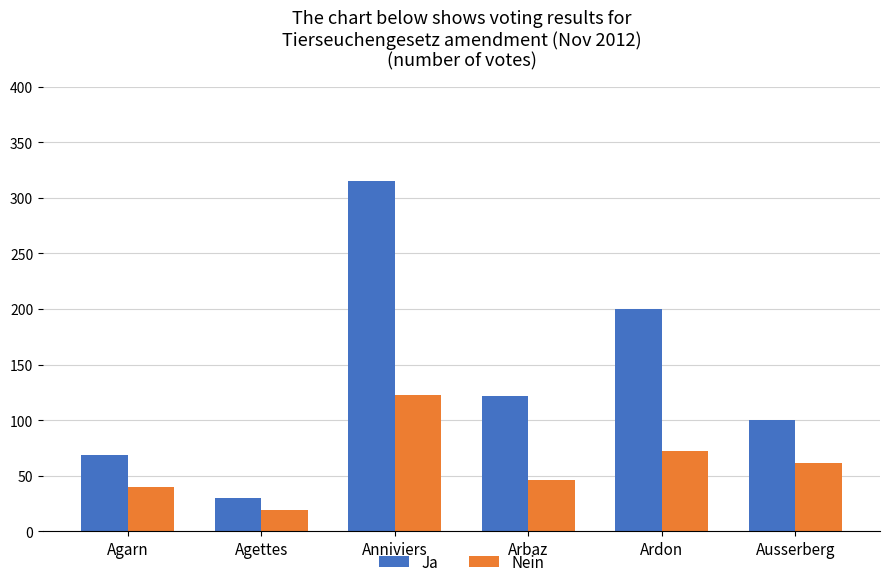

Reading left to right, what are all the values shown in this chart?

Ja: Agarn=69	Agettes=30	Anniviers=315	Arbaz=122	Ardon=200	Ausserberg=100
Nein: Agarn=40	Agettes=19	Anniviers=123	Arbaz=46	Ardon=72	Ausserberg=61